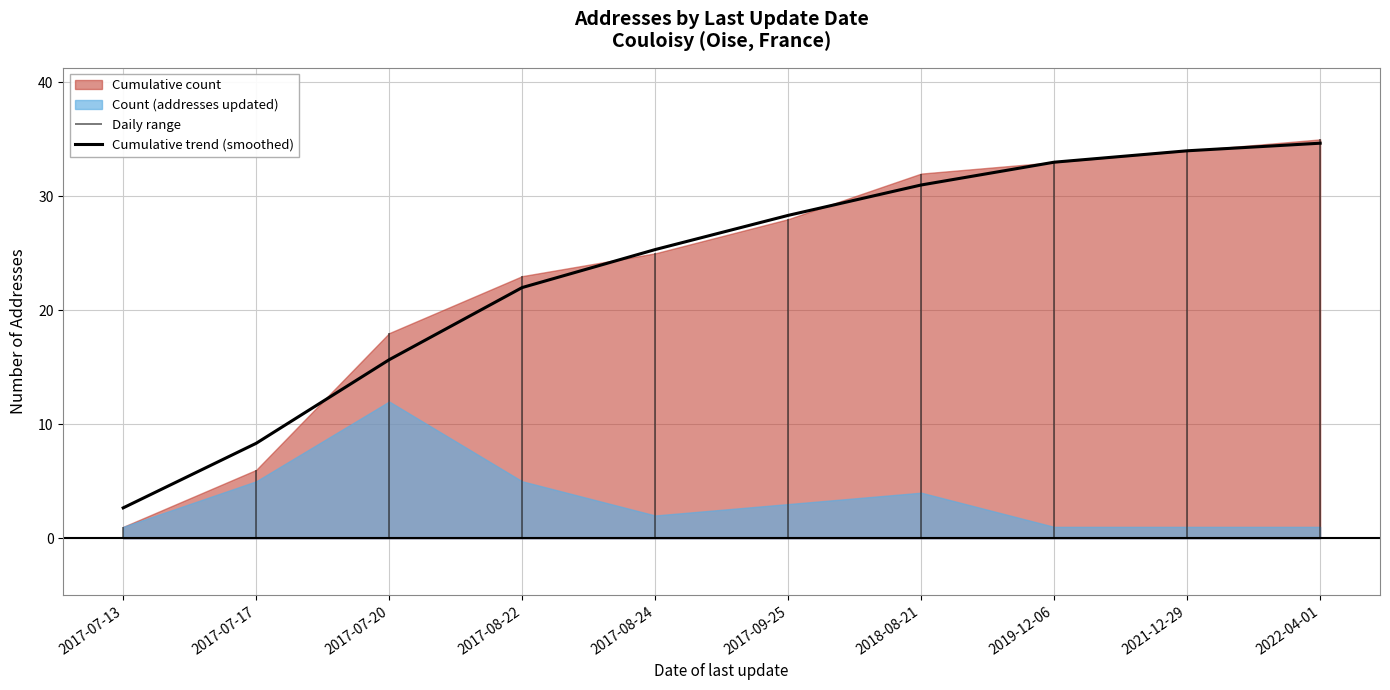

Which label corresponds to the smallest value in the chart?

2017-07-13